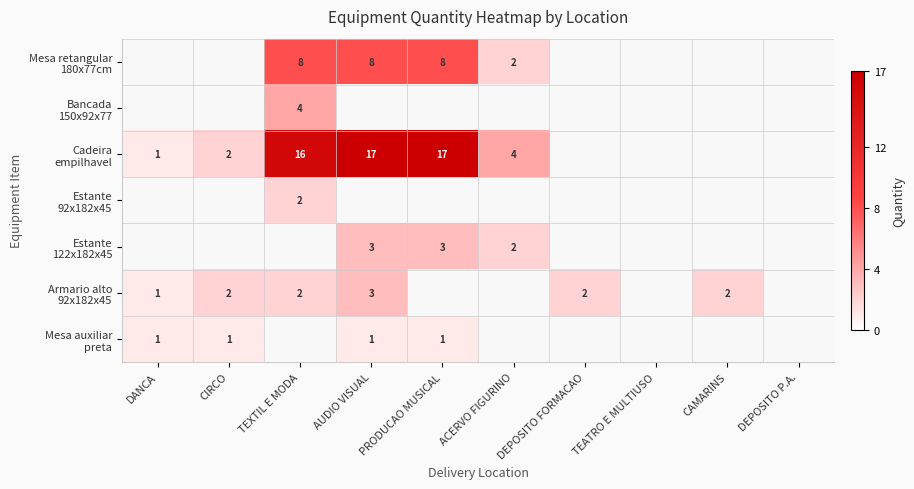

What is the greatest value displayed?

17.0